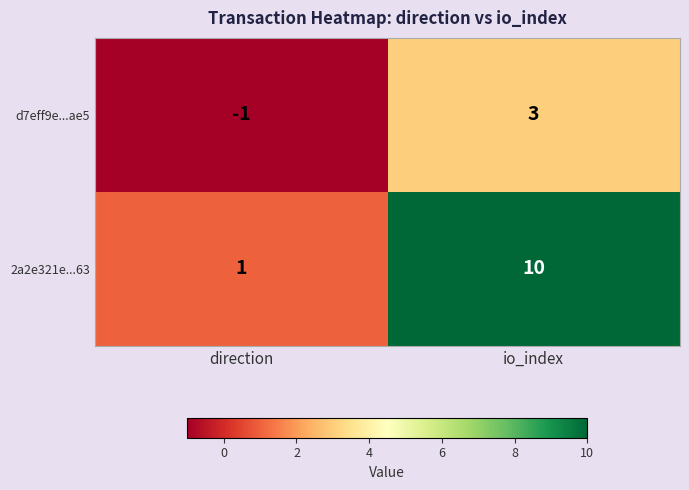

Reading right to left, what are all the values shown in this chart?

d7eff9e...ae5: 3	-1
2a2e321e...63: 10	1